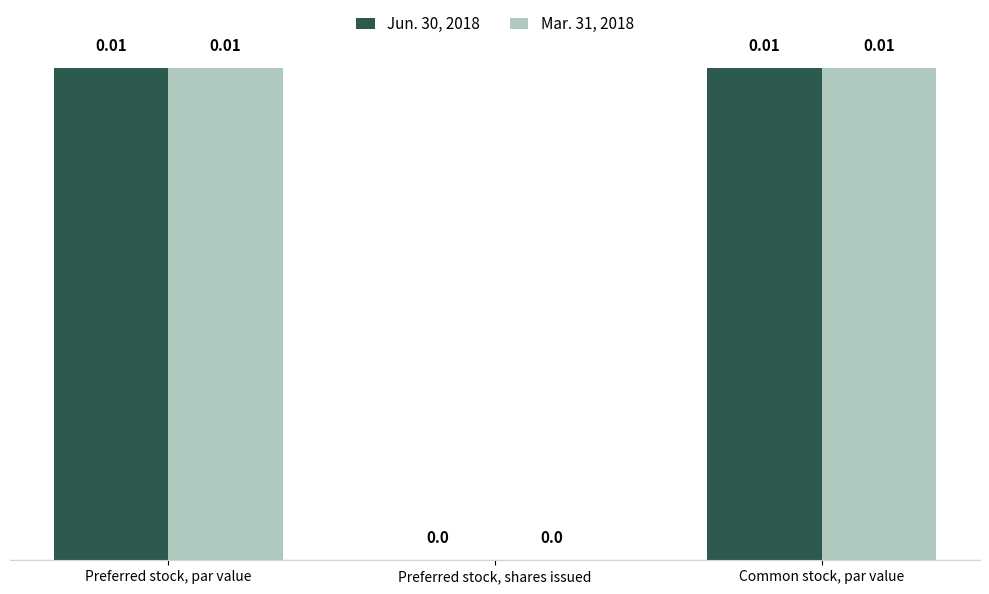

How many series are shown in this chart?

2